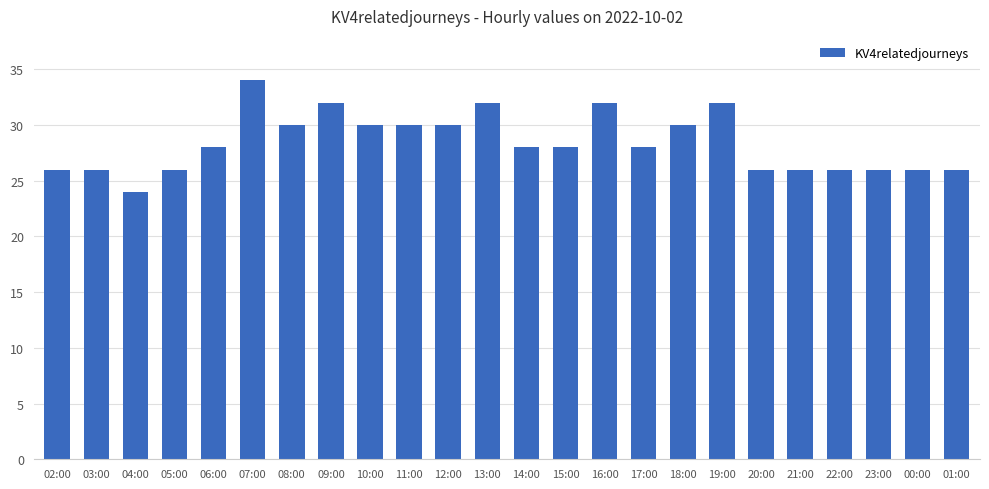

Which label corresponds to the smallest value in the chart?

04:00